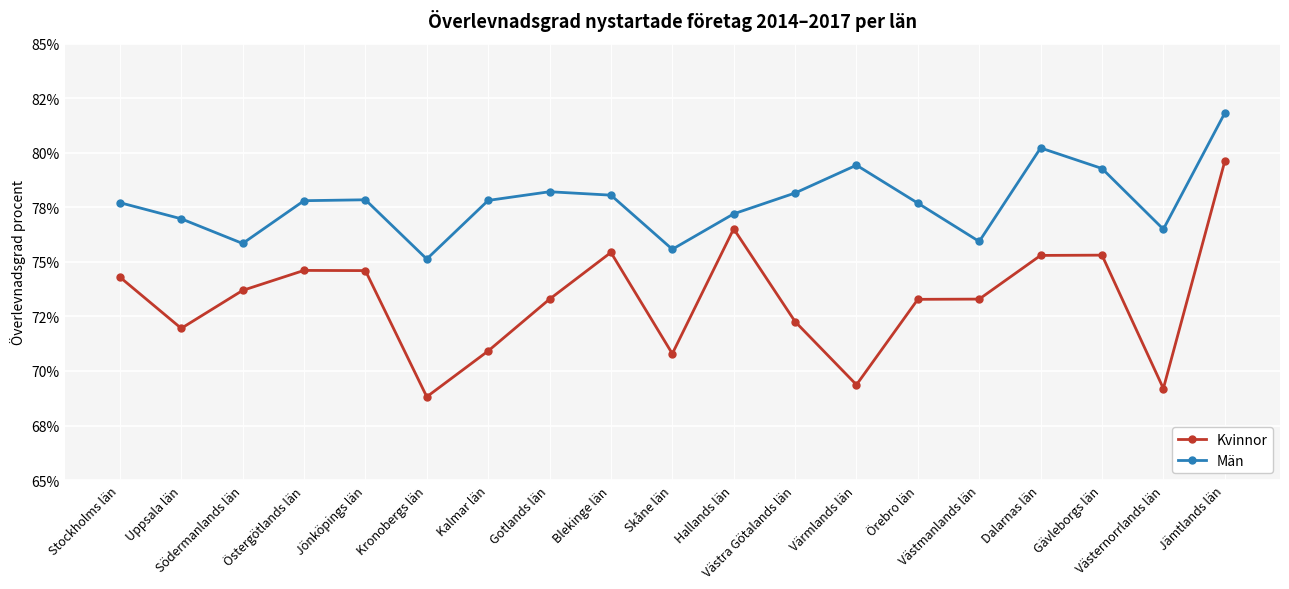

Which series changed the most between Blekinge län and Jämtlands län?

Kvinnor